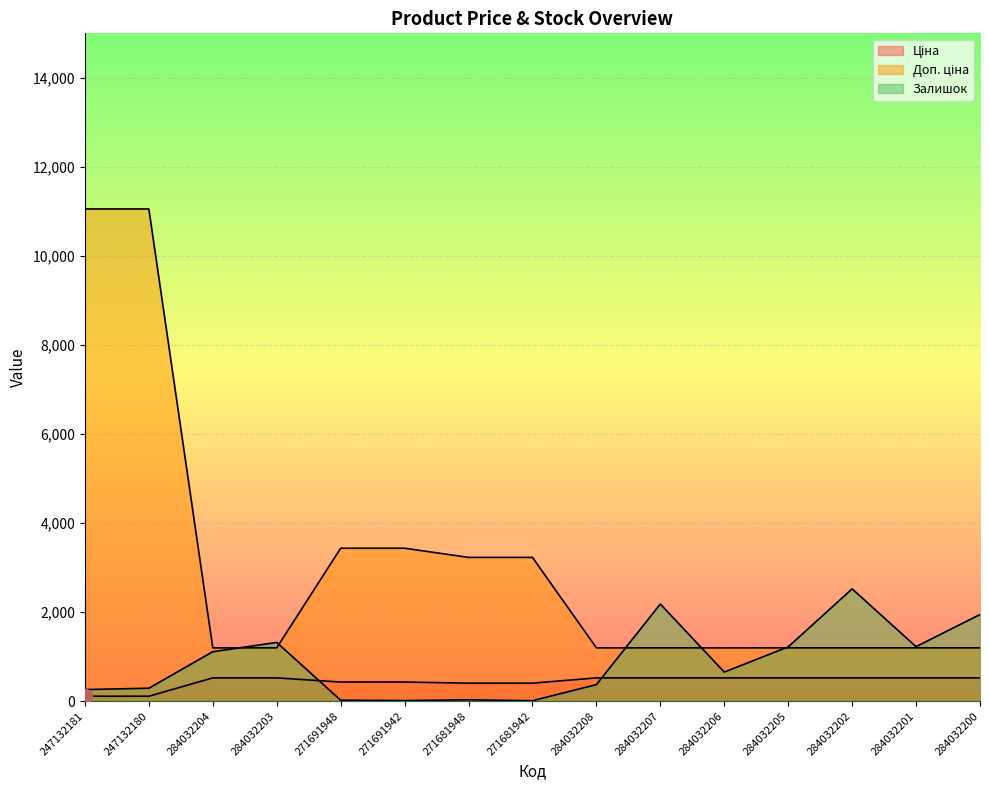

Which category has the highest value in the Ціна series?

284032204